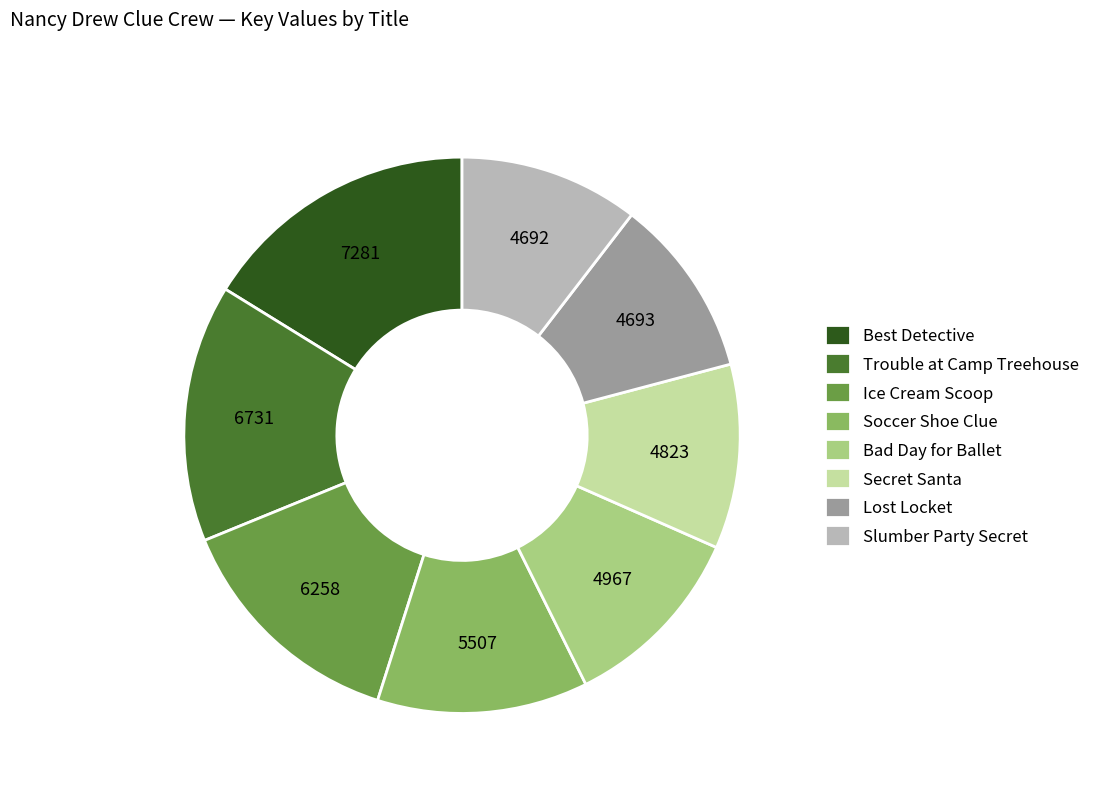

Which slice is the largest?

Best Detective